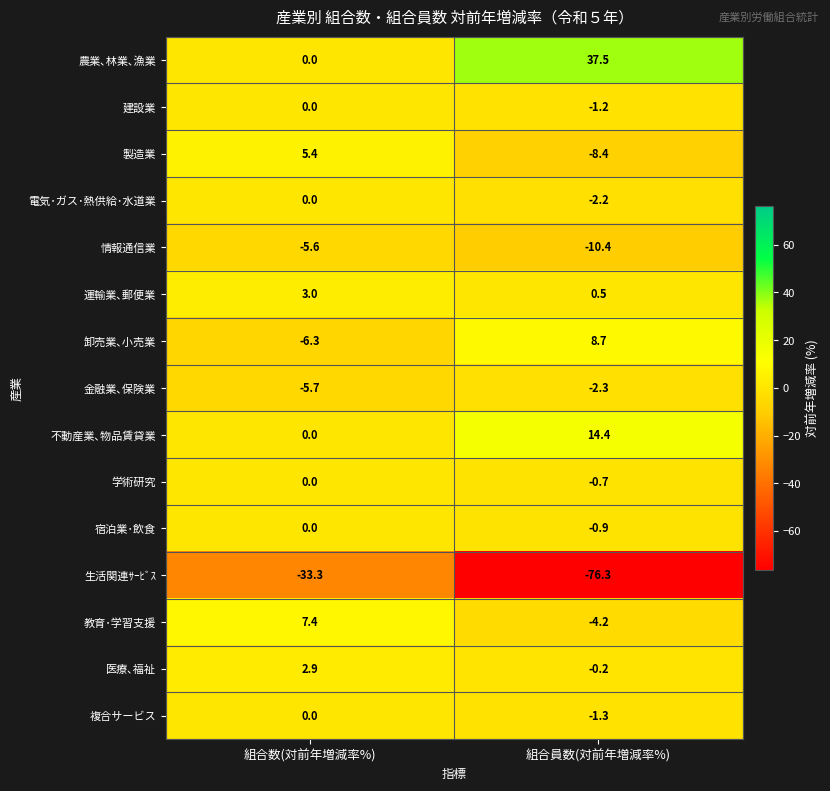

What is the minimum value shown in the chart?

-76.3